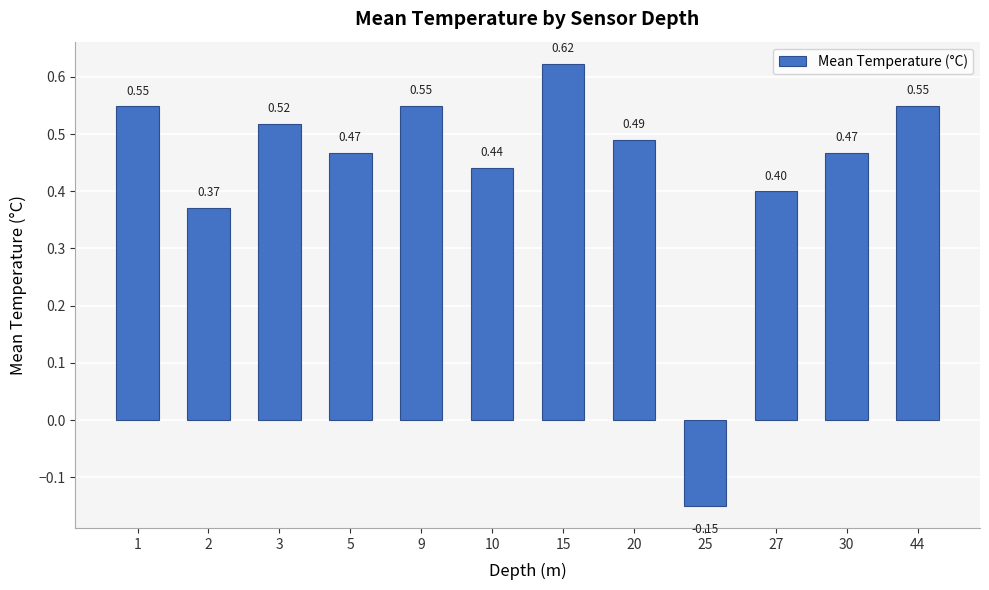

At which label is the value closest to 0?

25